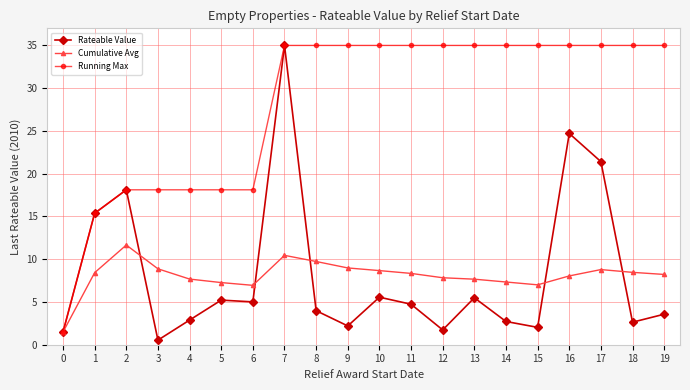

Rank the series at 10 from highest to lowest value.

Running Max, Cumulative Avg, Rateable Value